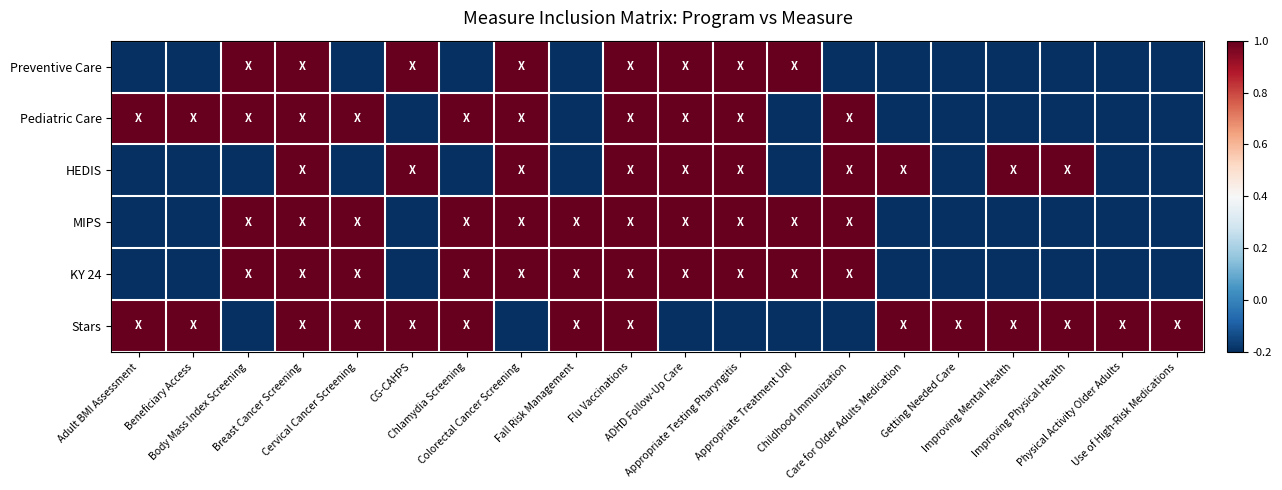

Reading right to left, extract all data points from this chart.

Preventive Care: Use of High-Risk Medications=-0.2	Physical Activity Older Adults=-0.2	Improving Physical Health=-0.2	Improving Mental Health=-0.2	Getting Needed Care=-0.2	Care for Older Adults Medication=-0.2	Childhood Immunization=-0.2	Appropriate Treatment URI=1.0	Appropriate Testing Pharyngitis=1.0	ADHD Follow-Up Care=1.0	Flu Vaccinations=1.0	Fall Risk Management=-0.2	Colorectal Cancer Screening=1.0	Chlamydia Screening=-0.2	CG-CAHPS=1.0	Cervical Cancer Screening=-0.2	Breast Cancer Screening=1.0	Body Mass Index Screening=1.0	Beneficiary Access=-0.2	Adult BMI Assessment=-0.2
Pediatric Care: Use of High-Risk Medications=-0.2	Physical Activity Older Adults=-0.2	Improving Physical Health=-0.2	Improving Mental Health=-0.2	Getting Needed Care=-0.2	Care for Older Adults Medication=-0.2	Childhood Immunization=1.0	Appropriate Treatment URI=-0.2	Appropriate Testing Pharyngitis=1.0	ADHD Follow-Up Care=1.0	Flu Vaccinations=1.0	Fall Risk Management=-0.2	Colorectal Cancer Screening=1.0	Chlamydia Screening=1.0	CG-CAHPS=-0.2	Cervical Cancer Screening=1.0	Breast Cancer Screening=1.0	Body Mass Index Screening=1.0	Beneficiary Access=1.0	Adult BMI Assessment=1.0
HEDIS: Use of High-Risk Medications=-0.2	Physical Activity Older Adults=-0.2	Improving Physical Health=1.0	Improving Mental Health=1.0	Getting Needed Care=-0.2	Care for Older Adults Medication=1.0	Childhood Immunization=1.0	Appropriate Treatment URI=-0.2	Appropriate Testing Pharyngitis=1.0	ADHD Follow-Up Care=1.0	Flu Vaccinations=1.0	Fall Risk Management=-0.2	Colorectal Cancer Screening=1.0	Chlamydia Screening=-0.2	CG-CAHPS=1.0	Cervical Cancer Screening=-0.2	Breast Cancer Screening=1.0	Body Mass Index Screening=-0.2	Beneficiary Access=-0.2	Adult BMI Assessment=-0.2
MIPS: Use of High-Risk Medications=-0.2	Physical Activity Older Adults=-0.2	Improving Physical Health=-0.2	Improving Mental Health=-0.2	Getting Needed Care=-0.2	Care for Older Adults Medication=-0.2	Childhood Immunization=1.0	Appropriate Treatment URI=1.0	Appropriate Testing Pharyngitis=1.0	ADHD Follow-Up Care=1.0	Flu Vaccinations=1.0	Fall Risk Management=1.0	Colorectal Cancer Screening=1.0	Chlamydia Screening=1.0	CG-CAHPS=-0.2	Cervical Cancer Screening=1.0	Breast Cancer Screening=1.0	Body Mass Index Screening=1.0	Beneficiary Access=-0.2	Adult BMI Assessment=-0.2
KY 24: Use of High-Risk Medications=-0.2	Physical Activity Older Adults=-0.2	Improving Physical Health=-0.2	Improving Mental Health=-0.2	Getting Needed Care=-0.2	Care for Older Adults Medication=-0.2	Childhood Immunization=1.0	Appropriate Treatment URI=1.0	Appropriate Testing Pharyngitis=1.0	ADHD Follow-Up Care=1.0	Flu Vaccinations=1.0	Fall Risk Management=1.0	Colorectal Cancer Screening=1.0	Chlamydia Screening=1.0	CG-CAHPS=-0.2	Cervical Cancer Screening=1.0	Breast Cancer Screening=1.0	Body Mass Index Screening=1.0	Beneficiary Access=-0.2	Adult BMI Assessment=-0.2
Stars: Use of High-Risk Medications=1.0	Physical Activity Older Adults=1.0	Improving Physical Health=1.0	Improving Mental Health=1.0	Getting Needed Care=1.0	Care for Older Adults Medication=1.0	Childhood Immunization=-0.2	Appropriate Treatment URI=-0.2	Appropriate Testing Pharyngitis=-0.2	ADHD Follow-Up Care=-0.2	Flu Vaccinations=1.0	Fall Risk Management=1.0	Colorectal Cancer Screening=-0.2	Chlamydia Screening=1.0	CG-CAHPS=1.0	Cervical Cancer Screening=1.0	Breast Cancer Screening=1.0	Body Mass Index Screening=-0.2	Beneficiary Access=1.0	Adult BMI Assessment=1.0